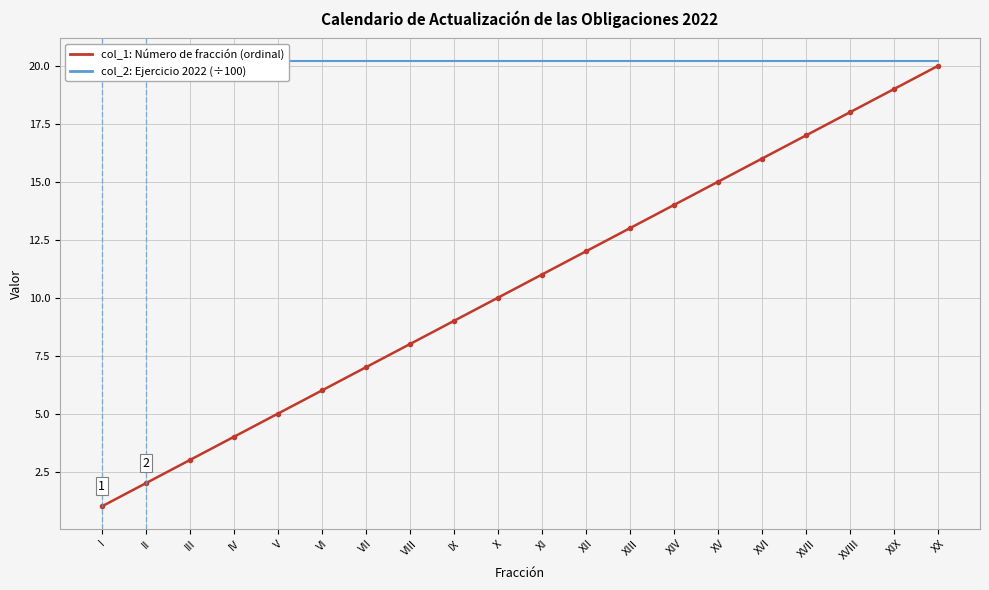

Which category has the lowest value in the col_1: Número de fracción (ordinal) series?

I